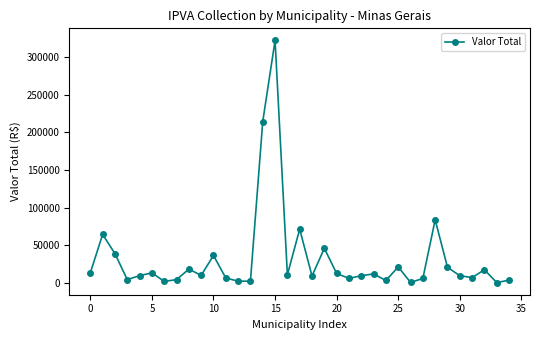

How many distinct data groups are displayed?

1